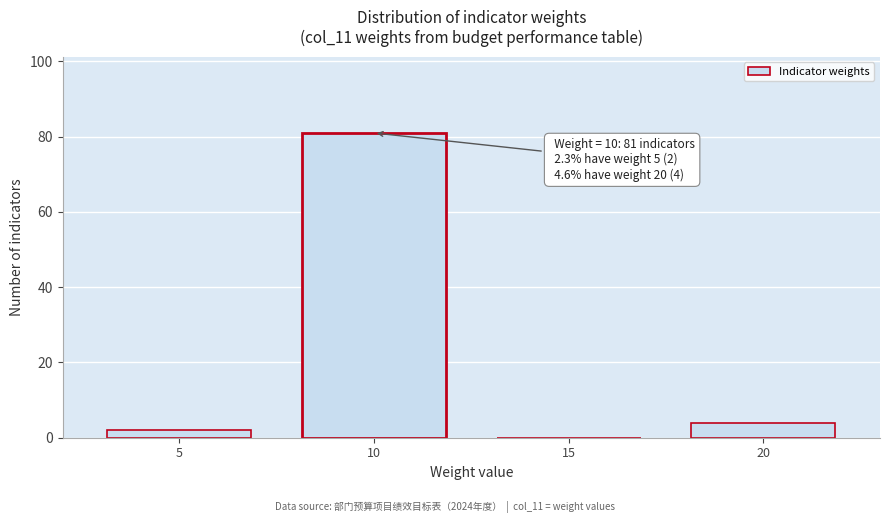

Reading left to right, what are all the values shown in this chart?

5=2	10=81	15=0	20=4